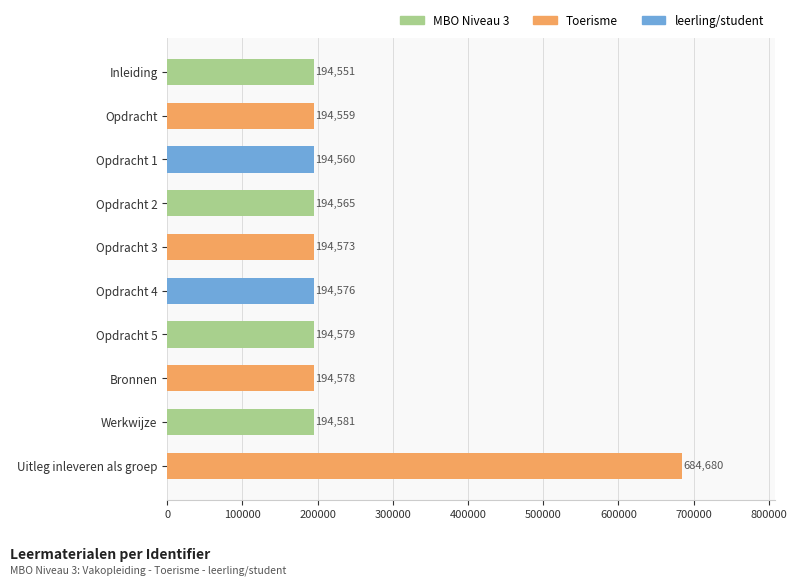

Which category has the highest value across all series?

Uitleg inleveren als groep